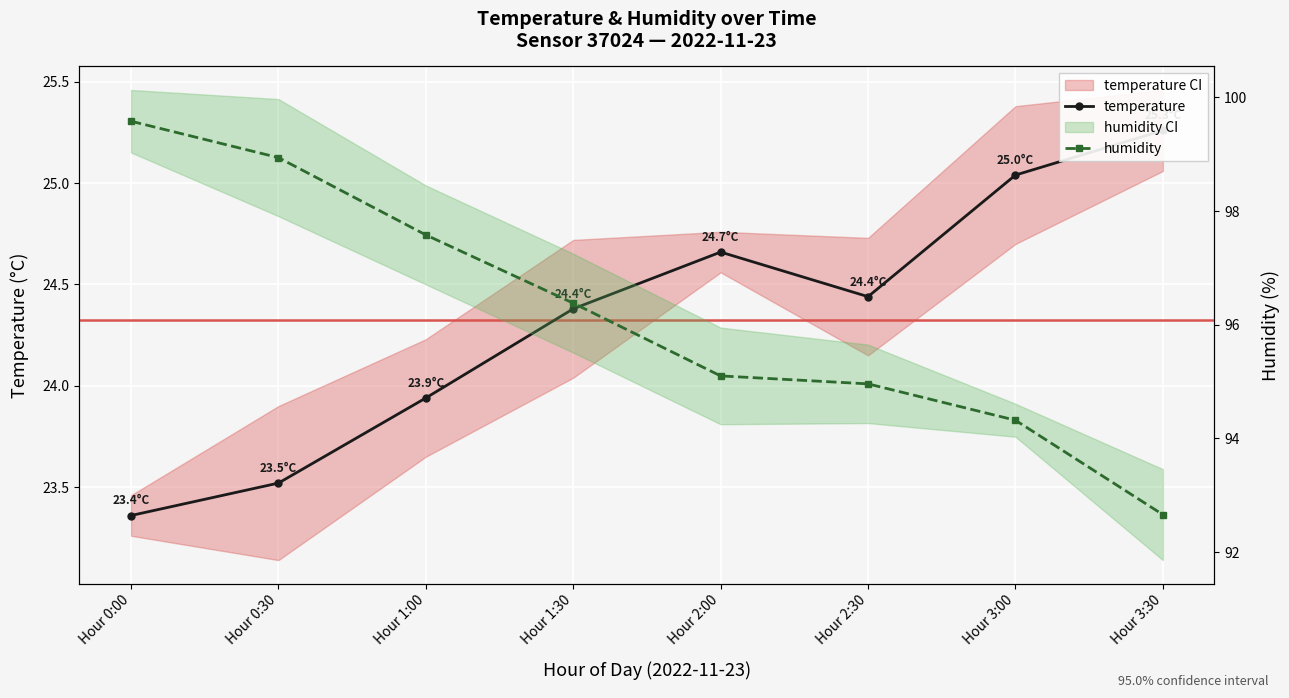

Which has a higher value, Hour 1:30 or Hour 0:30?

Hour 1:30